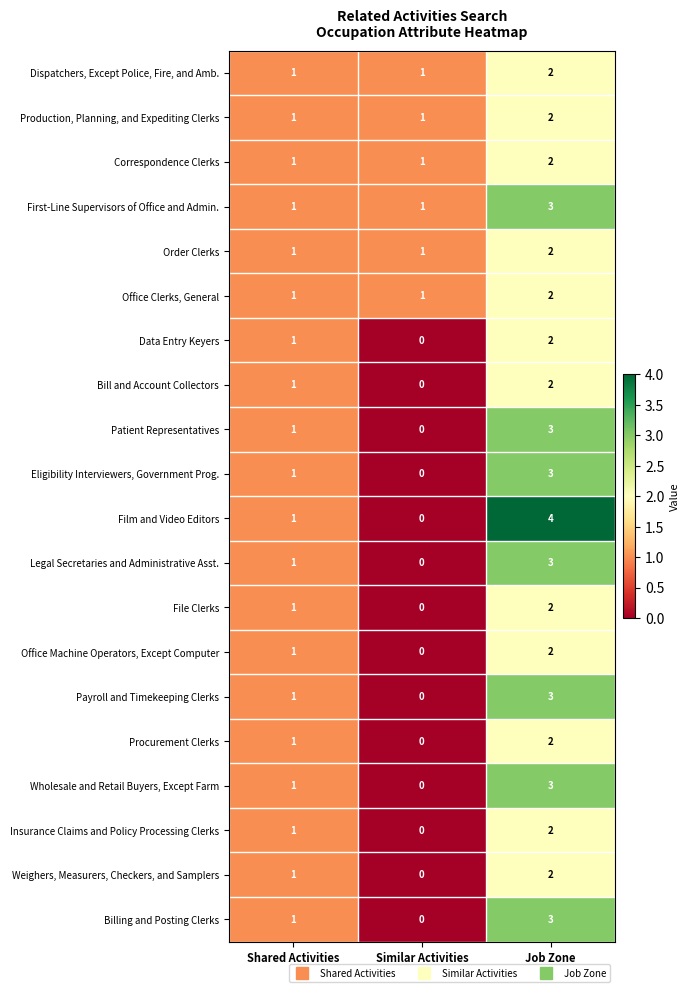

The value of File Clerks at Shared Activities is 1. True or false?

True